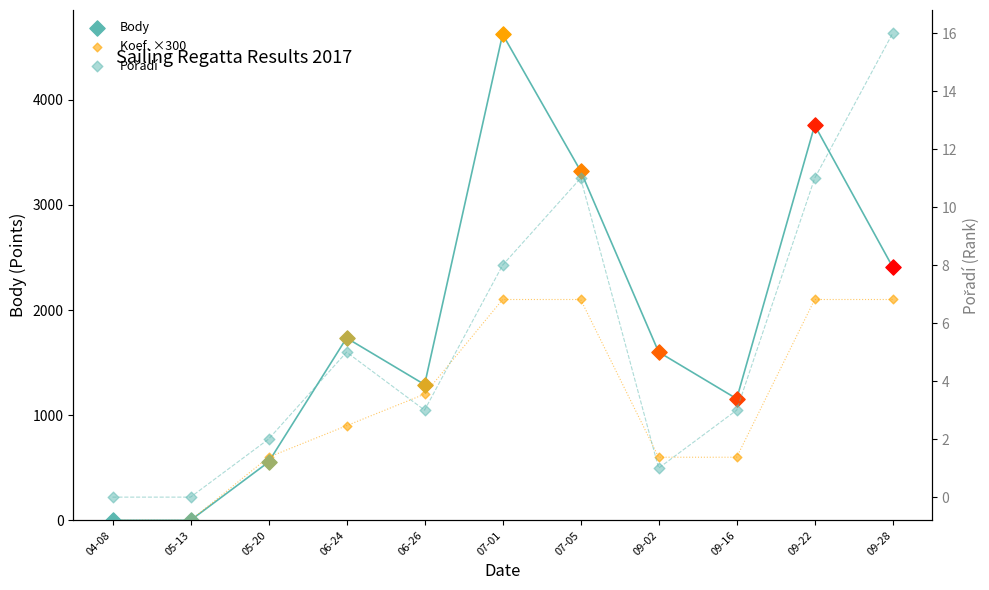

Which series has the largest total across all categories?

Koef. ×300